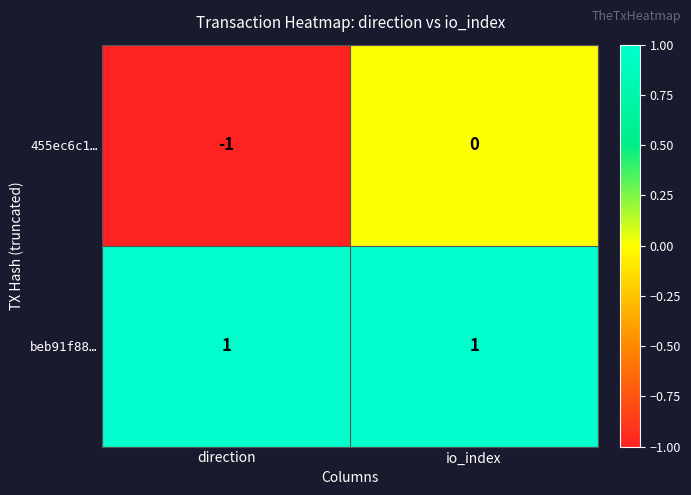

The value of 455ec6c1… at io_index is 0. True or false?

True